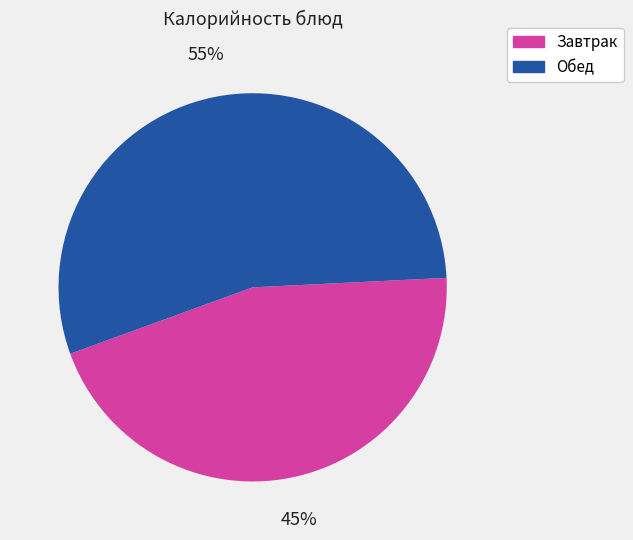

Is there any slice that represents more than half of the pie?

Yes